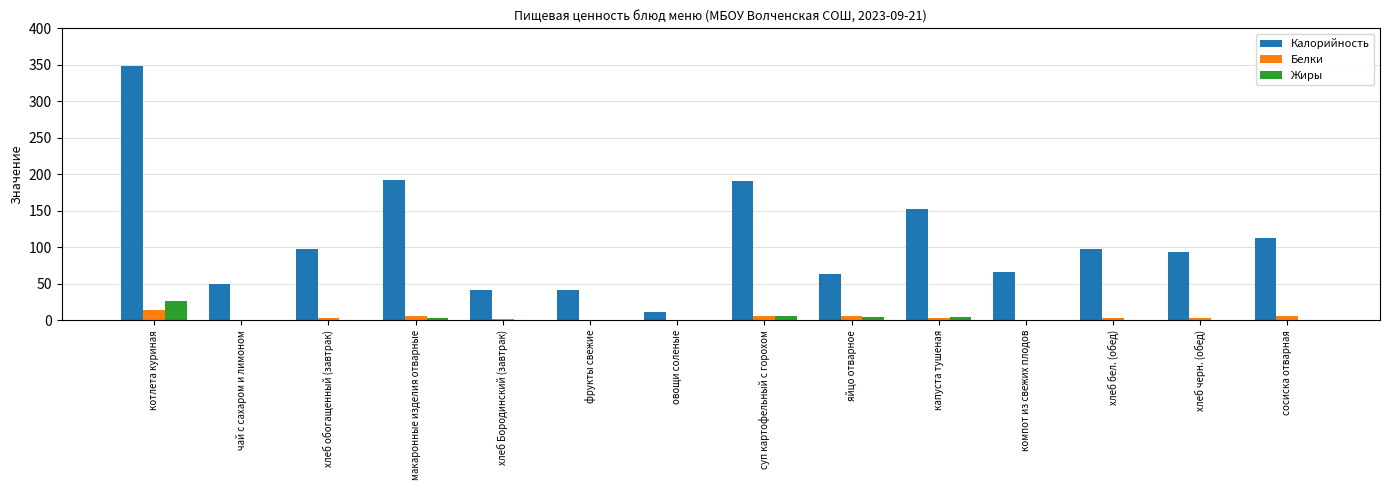

Are the bars grouped side by side (vs. stacked)?

Yes